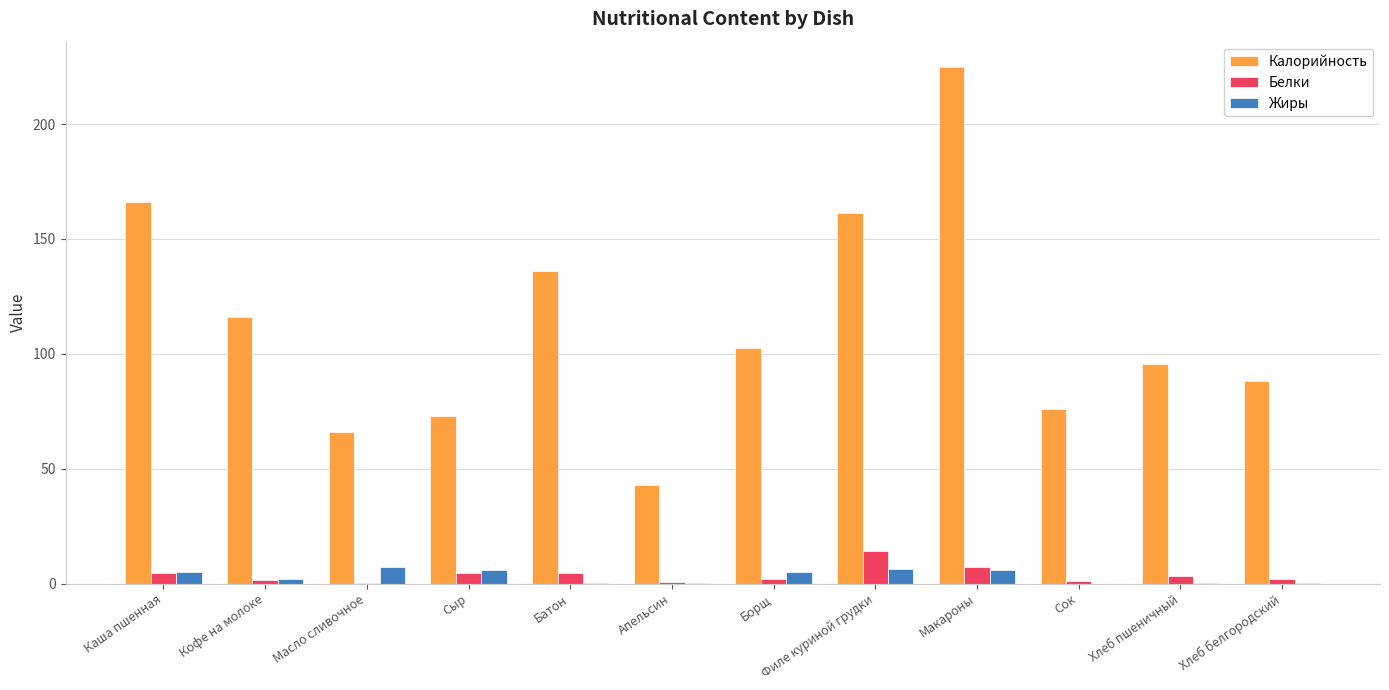

True or false: Жиры has a value of 6.0 at Макароны.

True